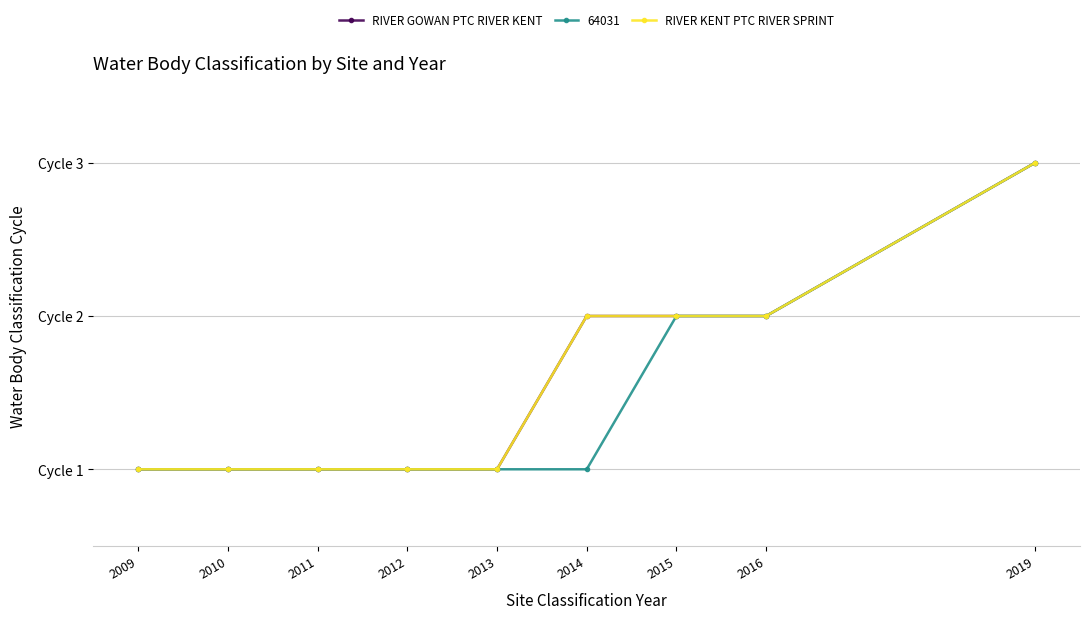

Is this an area chart (filled region under the line)?

No